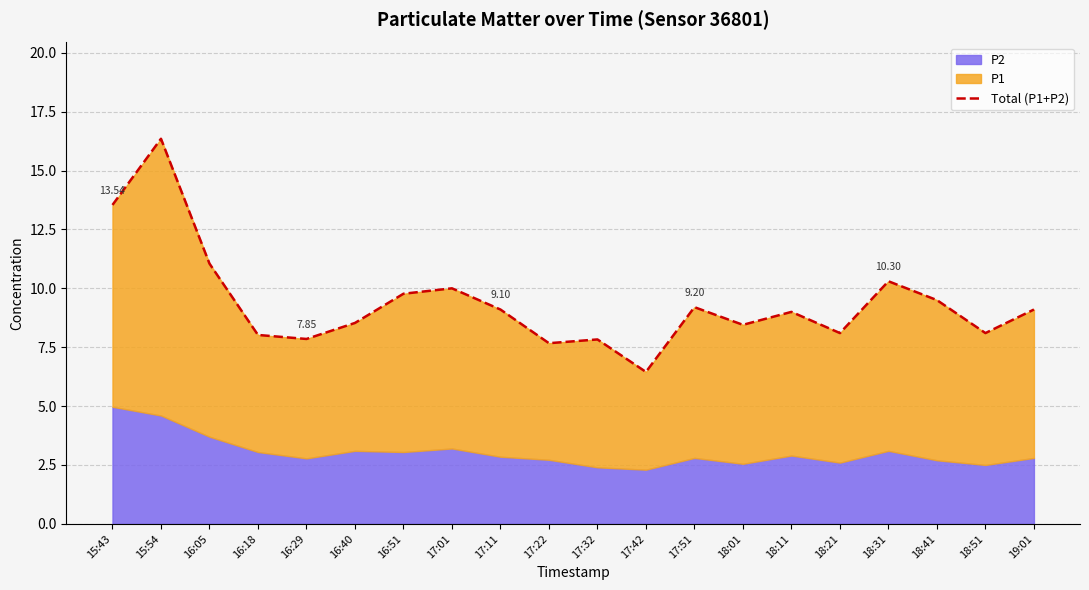

Does the chart display data point markers on the line(s)?

No